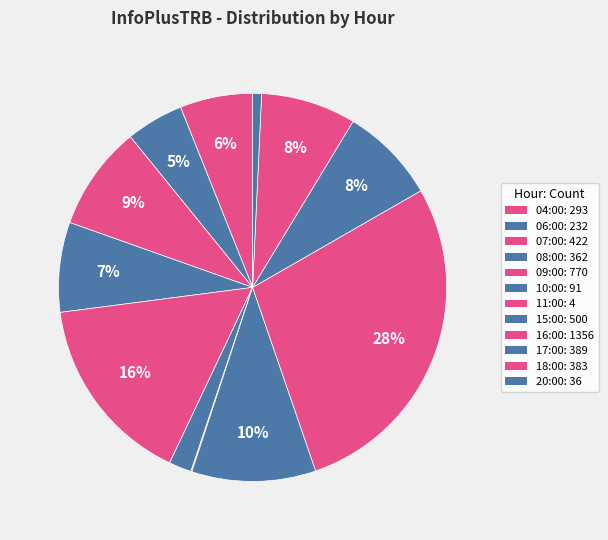

What percentage do 15:00 and 18:00 together represent?

18.3%